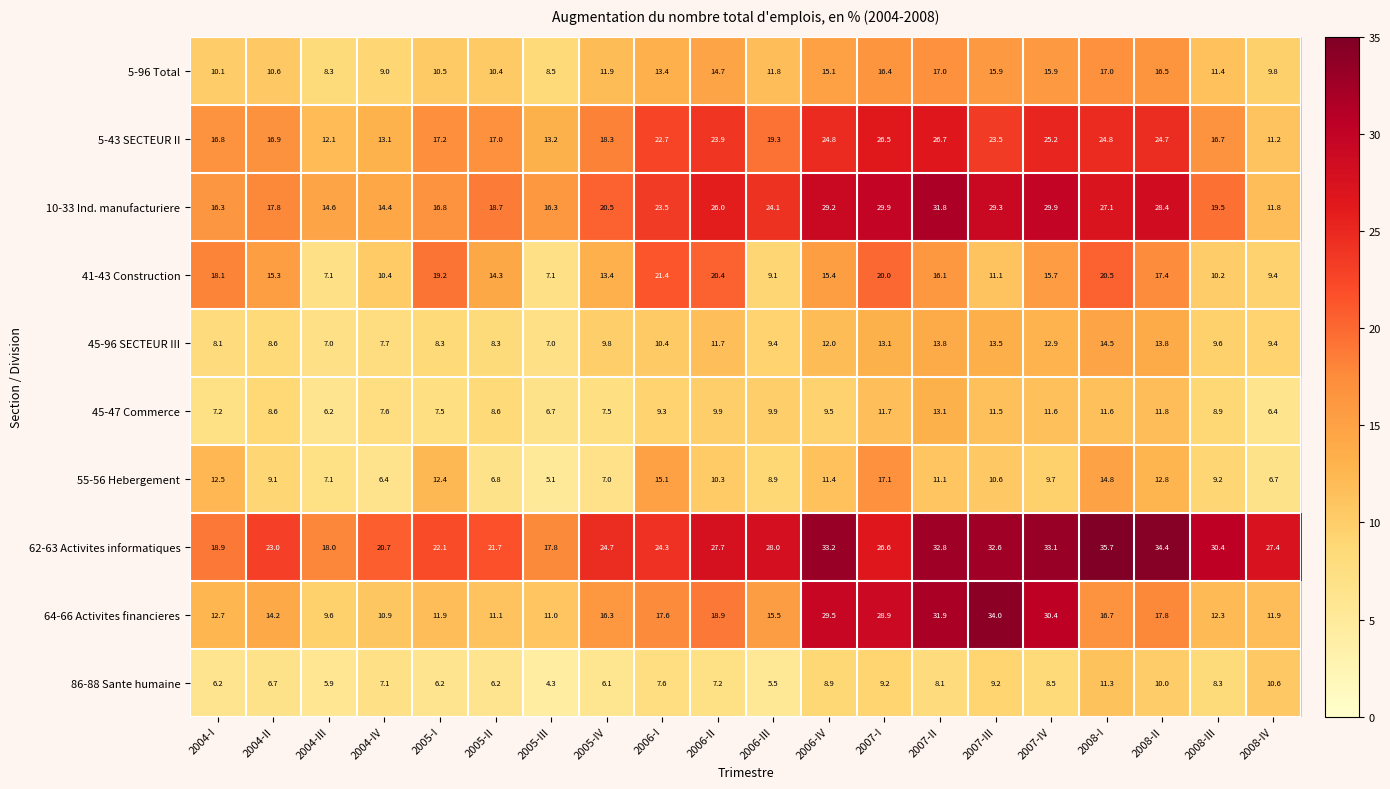

What is the minimum value shown in the chart?

4.3